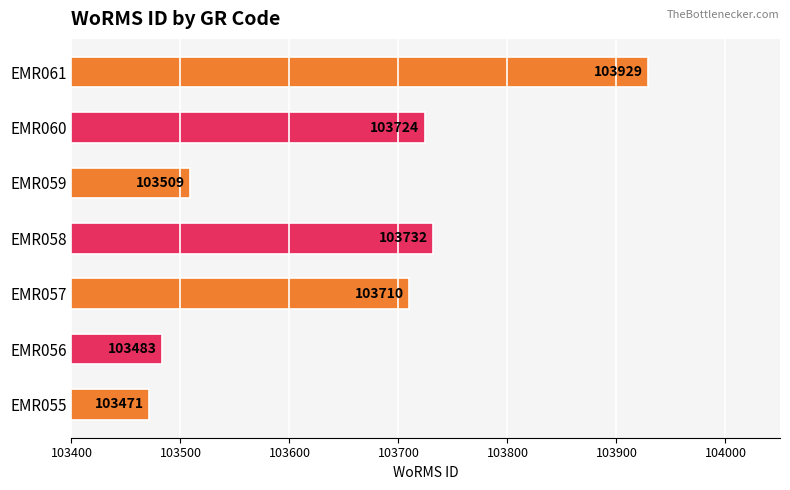

How many data points does each series have?

7